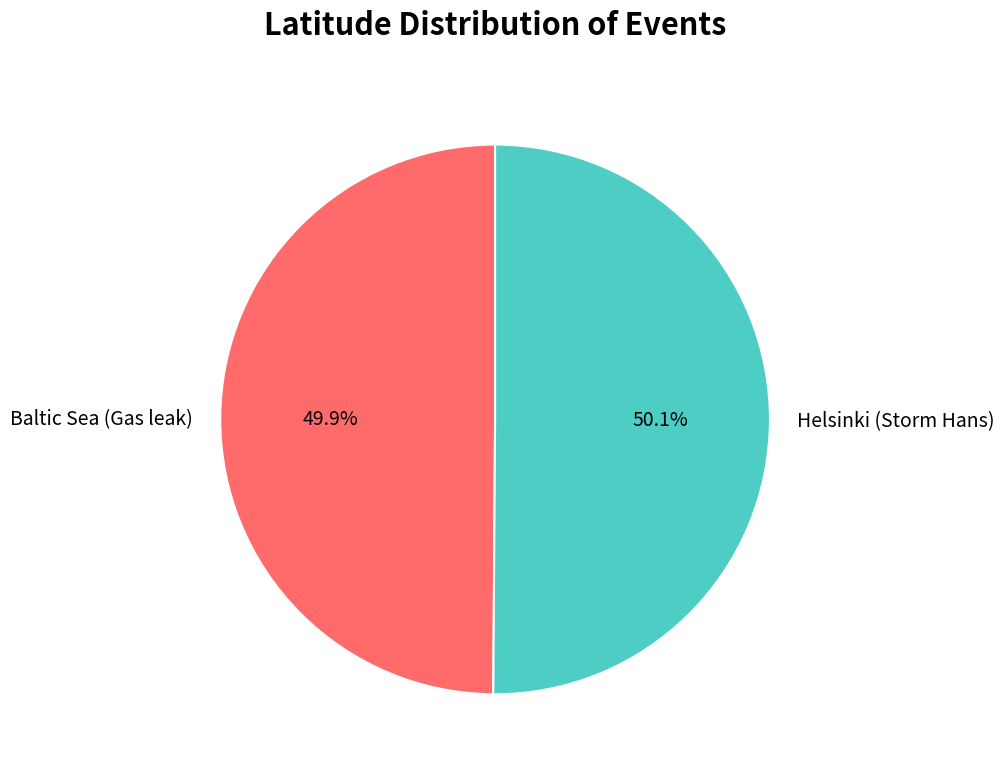

The Baltic Sea (Gas leak) slice represents 62% of the pie. True or false?

False